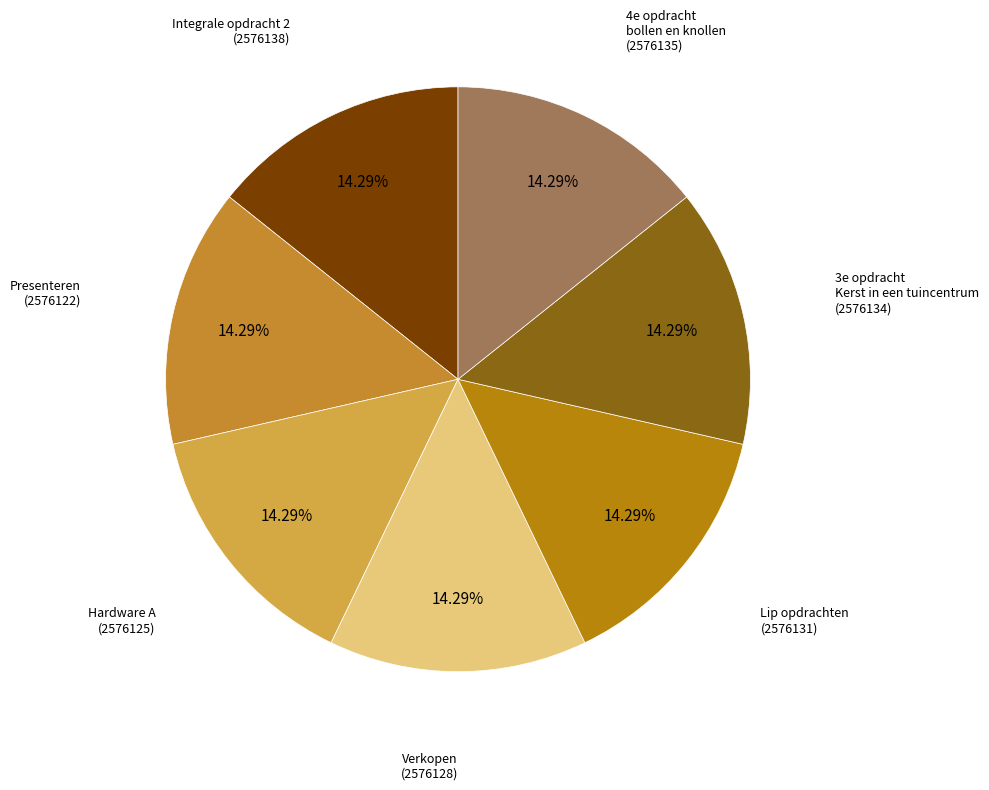

How many segments does this pie chart have?

7